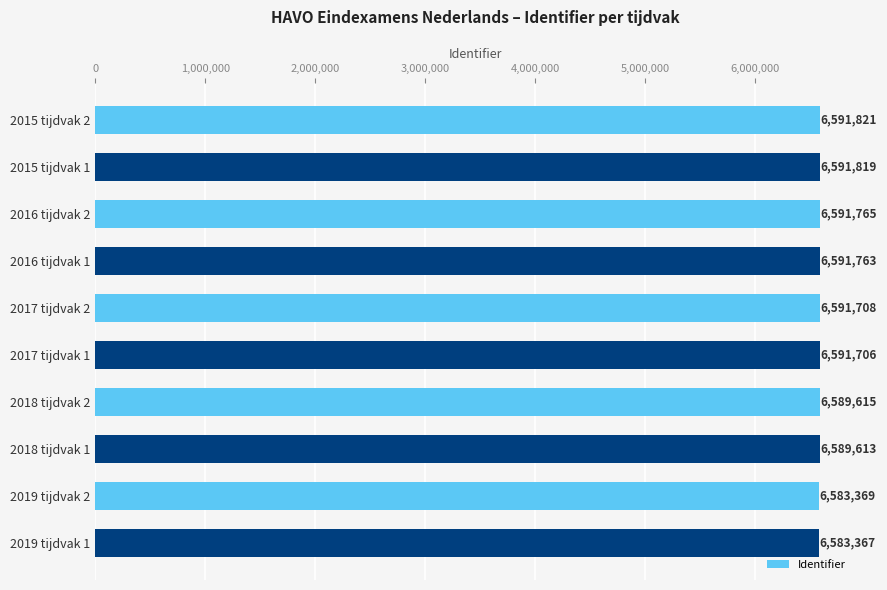

Which has a higher value, 2019 tijdvak 2 or 2017 tijdvak 1?

2017 tijdvak 1